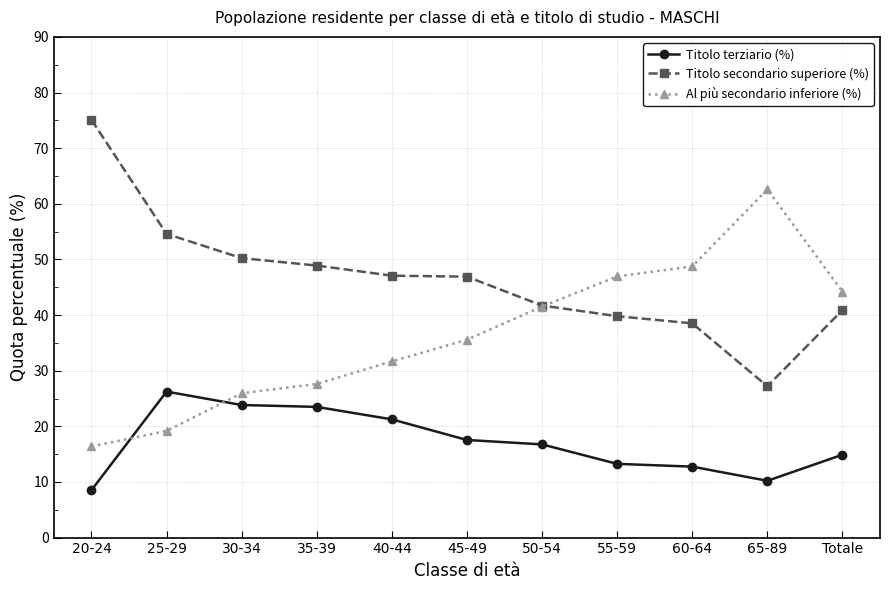

Which series ends up on top after the final intersection of Al più secondario inferiore (%) and Titolo terziario (%)?

Al più secondario inferiore (%)